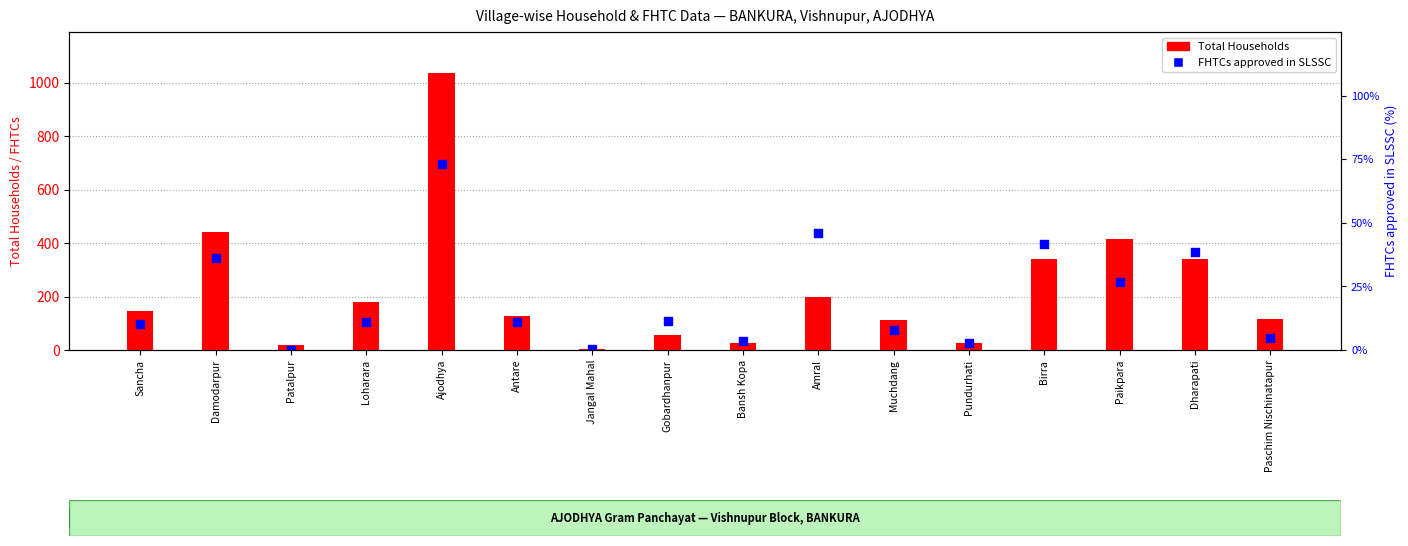

What are all the series names shown in the legend?

Total Households, FHTCs approved in SLSSC